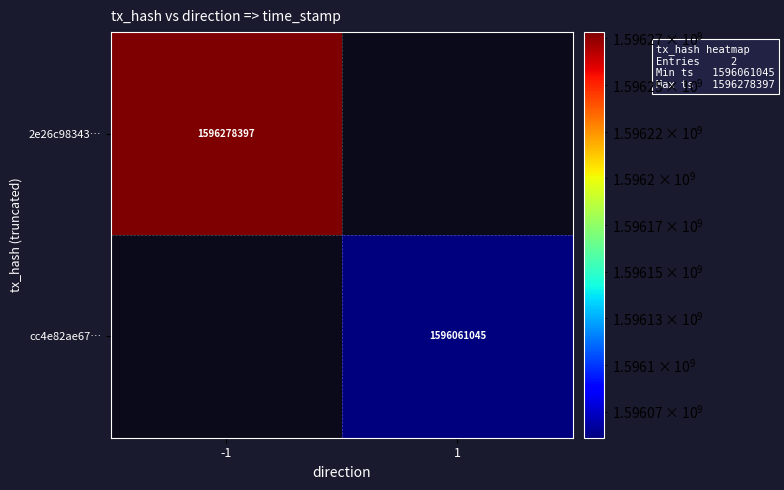

The 2e26c98343… series shows 1596278397 at -1. True or false?

True